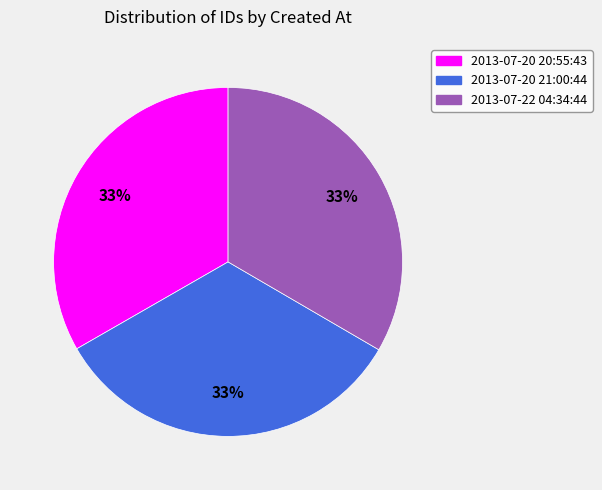

Is there any slice that represents more than half of the pie?

No